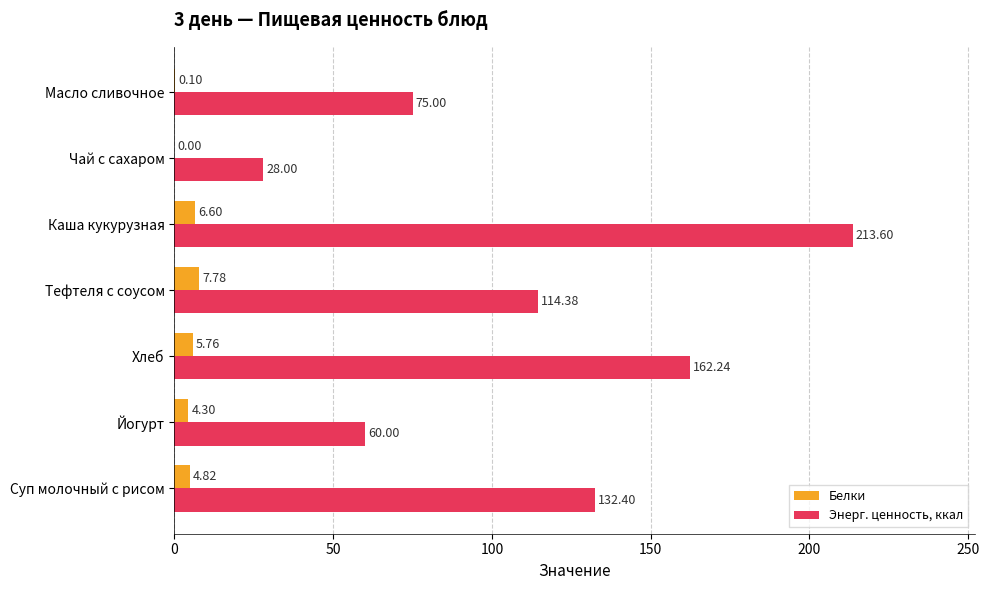

Where is Энерг. ценность, ккал nearest to the value 120?

Тефтеля с соусом